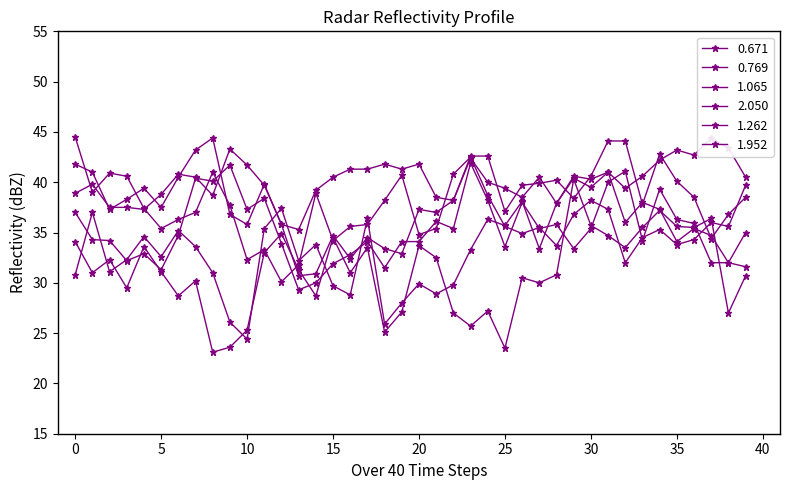

Between 12 and 33, which series saw the biggest shift?

1.065